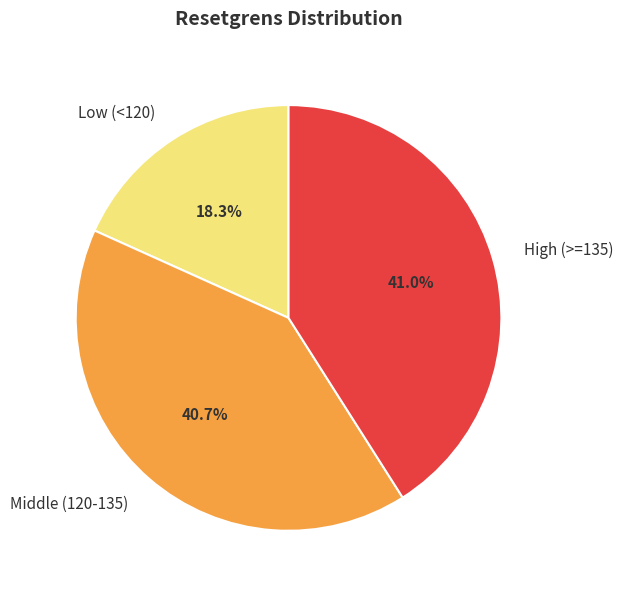

Count the number of slices in the pie.

3